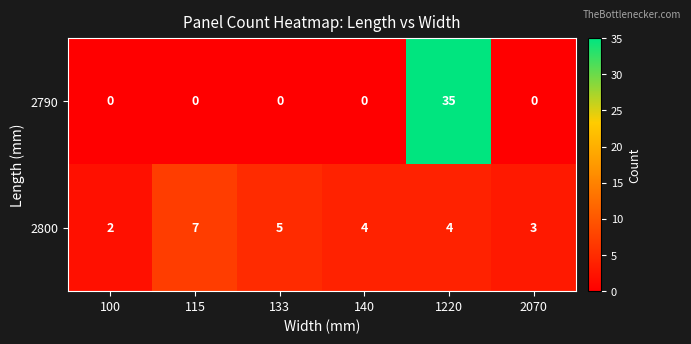

Which series has the largest total across all categories?

2790